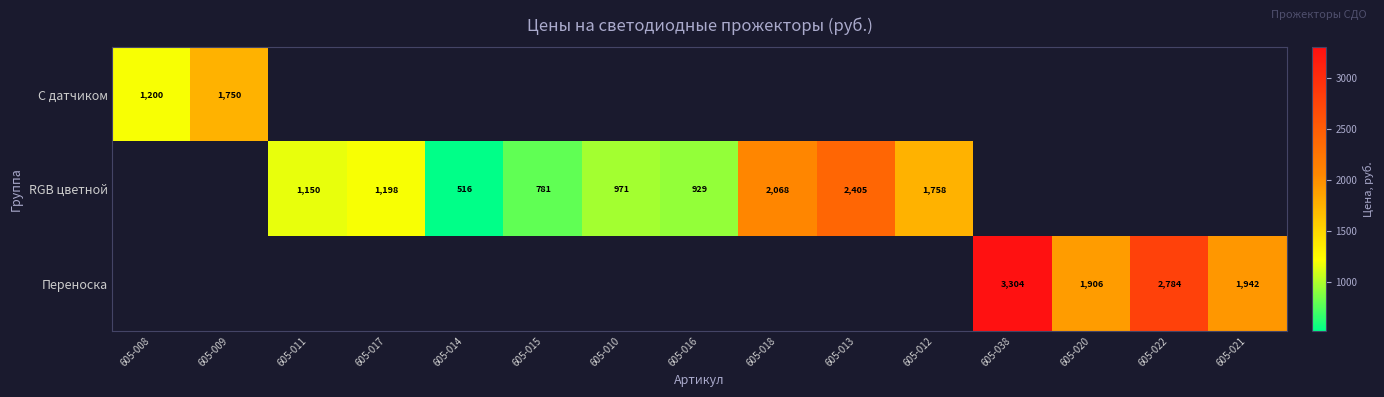

What is the difference between the RGB цветной values at 605-011 and 605-014?

634